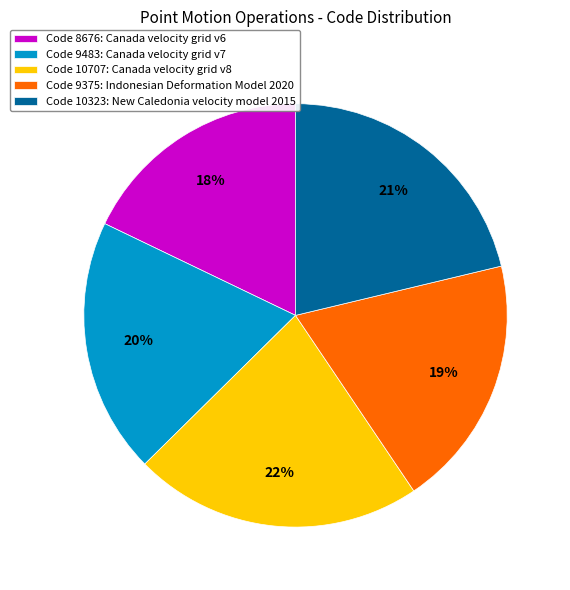

How many slices are in this pie chart?

5